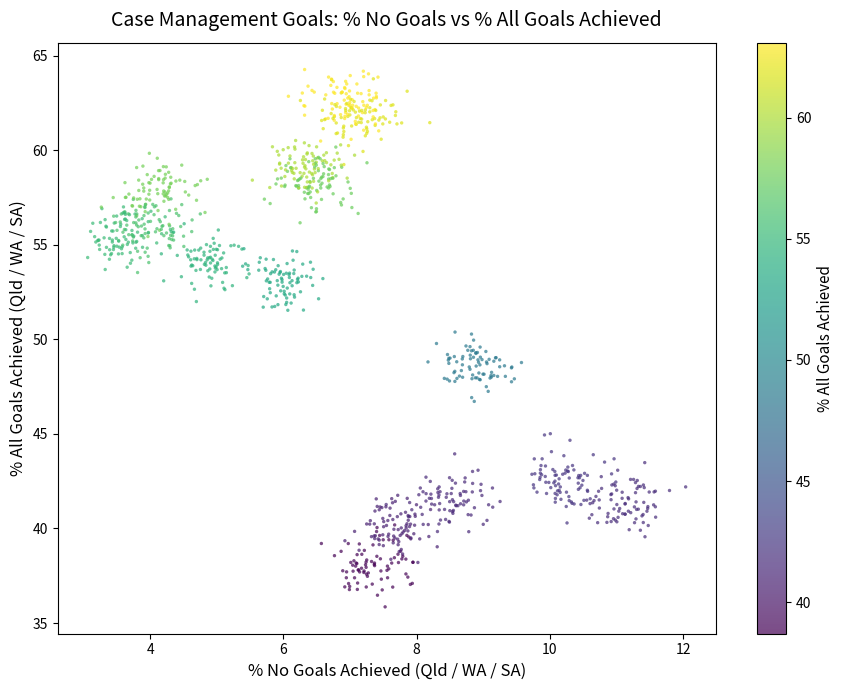

What is the range of Y values (max minus min)?

28.4